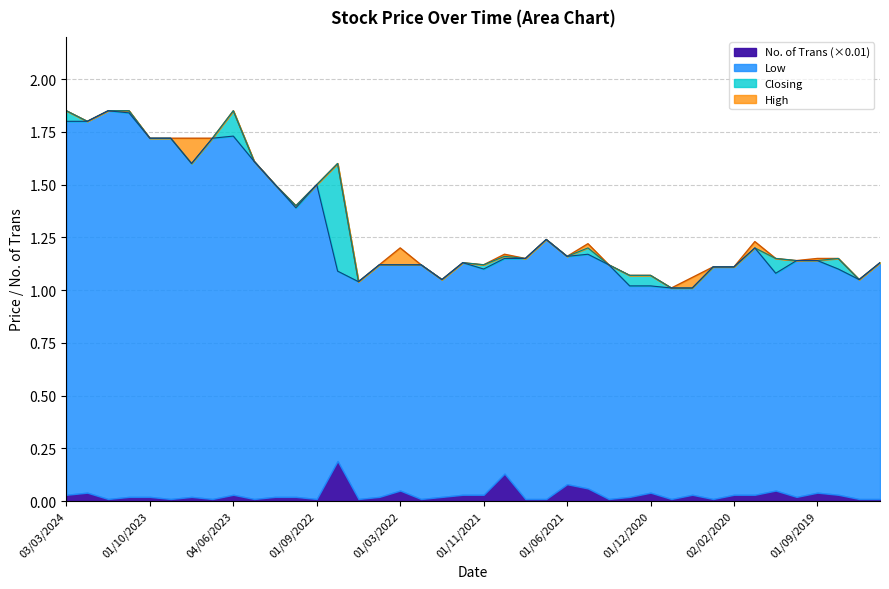

True or false: Low has a value of 1.6 at 01/12/2020.

False